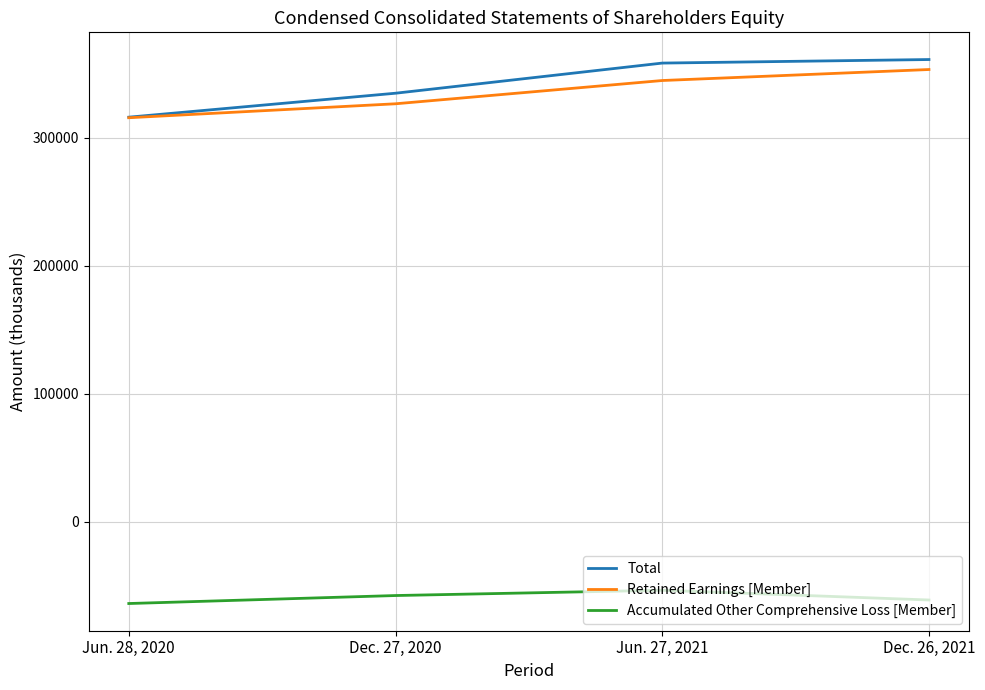

Rank the categories by Retained Earnings [Member] value from lowest to highest.

Jun. 28, 2020, Dec. 27, 2020, Jun. 27, 2021, Dec. 26, 2021